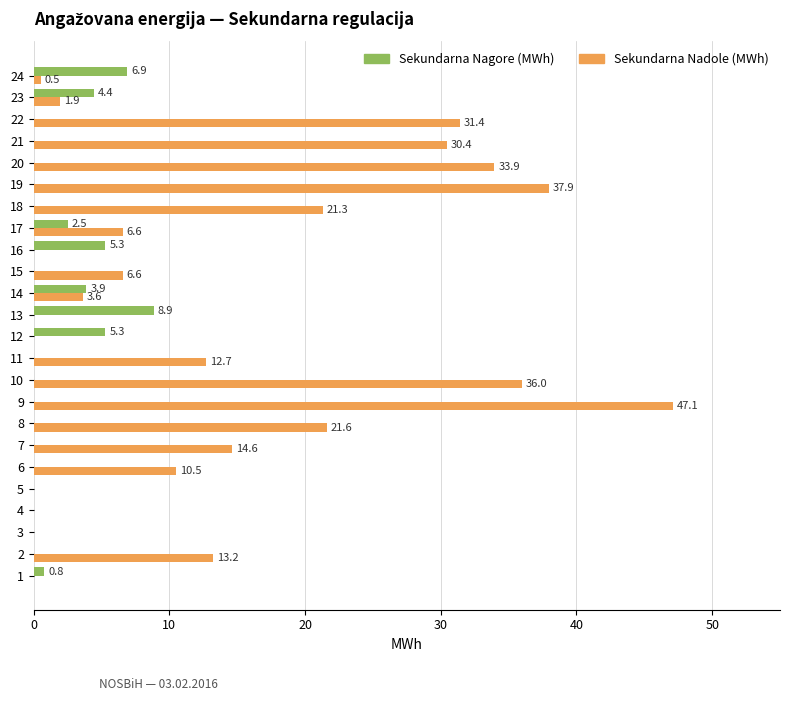

Between 7 and 23, which series saw the biggest shift?

Sekundarna Nadole (MWh)